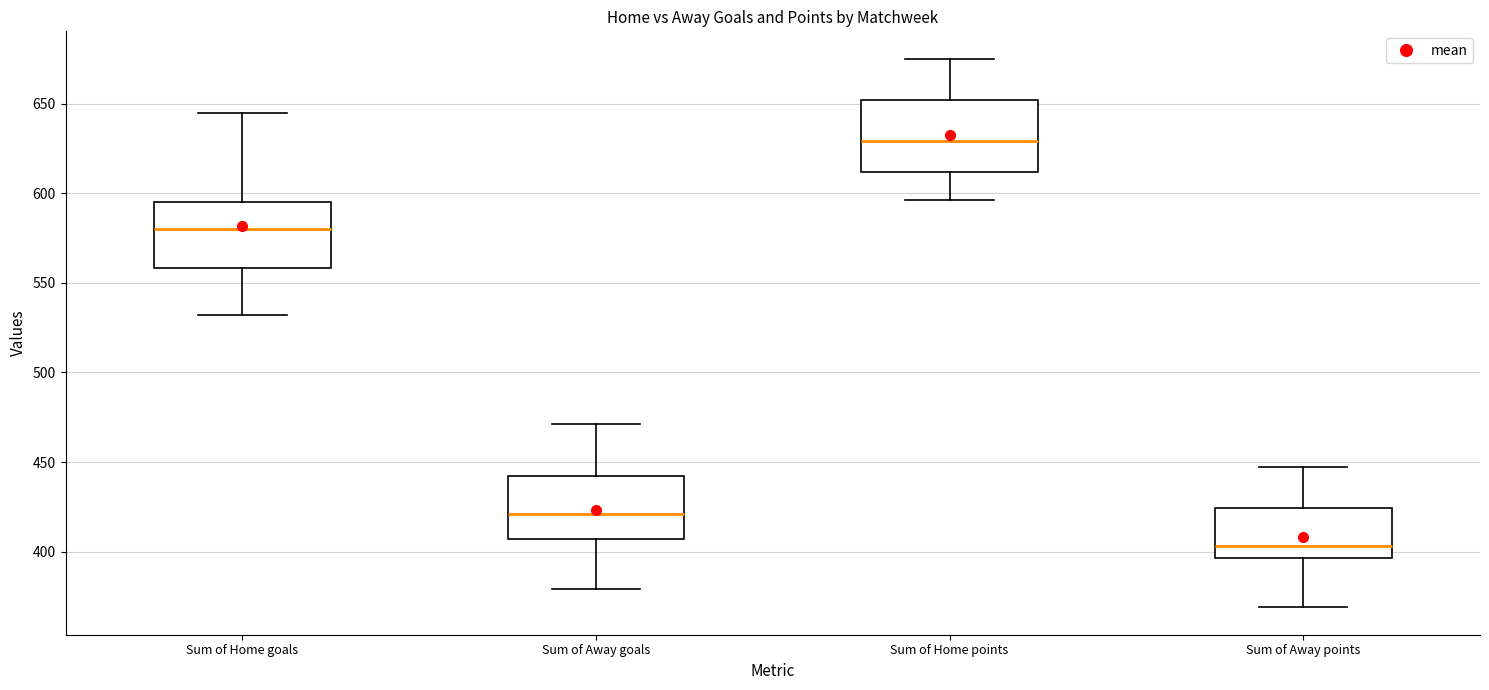

Which box's median line is the lowest?

Sum of Away points